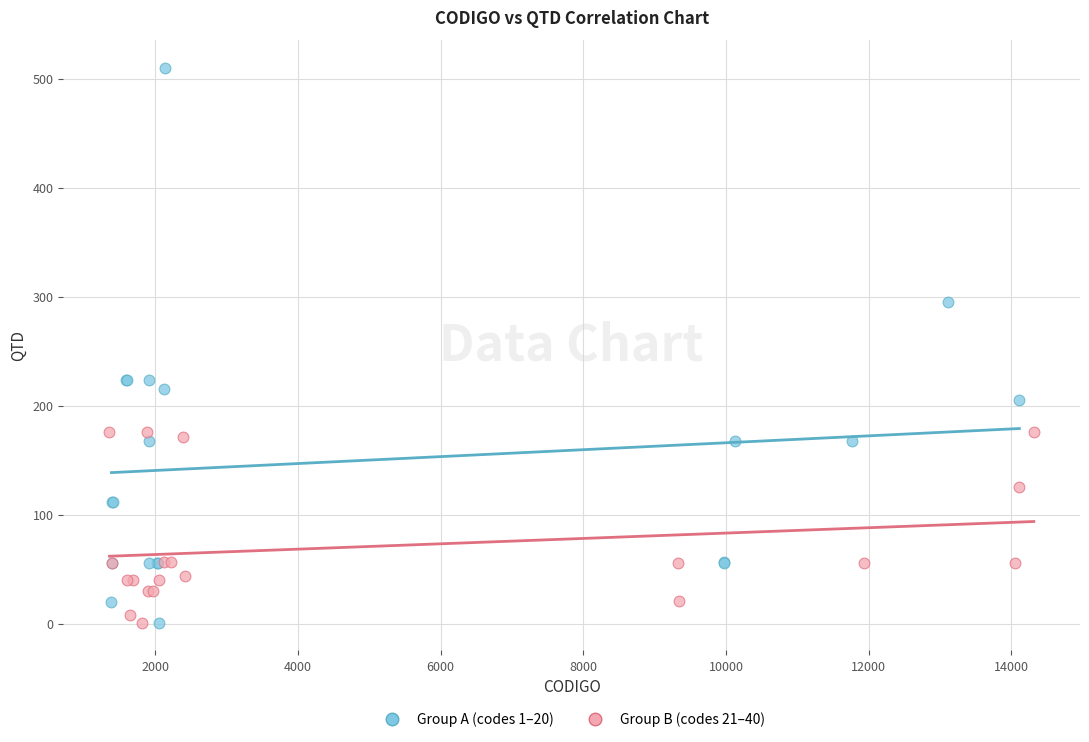

Which series reaches the maximum Y coordinate?

Group A (codes 1–20)